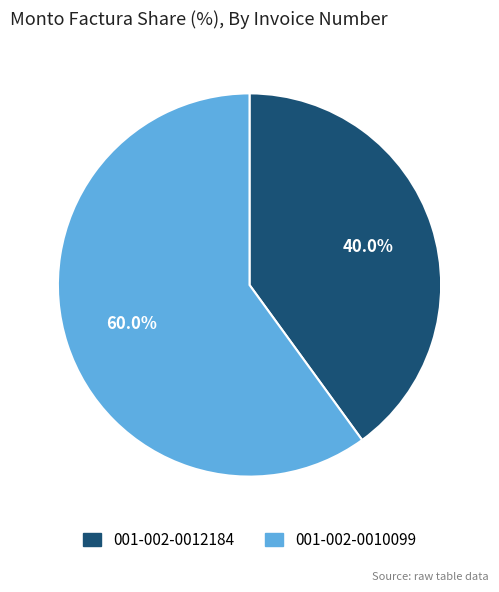

What percentage is NOT represented by 001-002-0010099?

40.0%